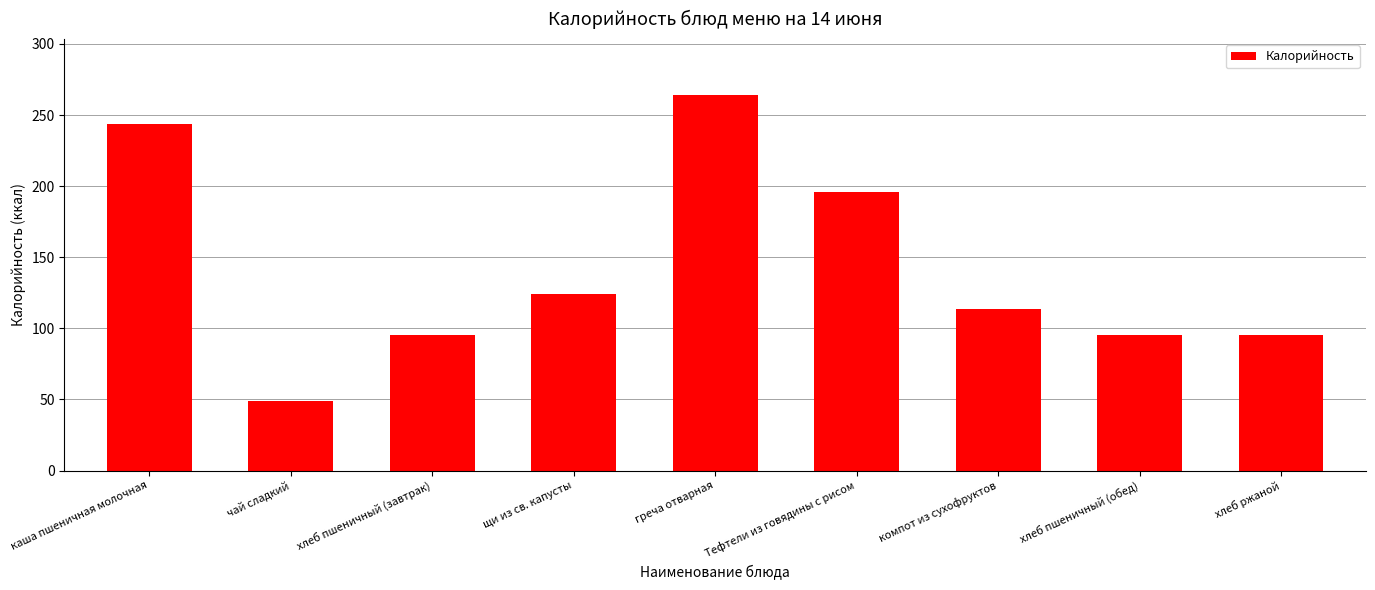

What is the difference between the values at хлеб пшеничный (обед) and греча отварная?

168.6